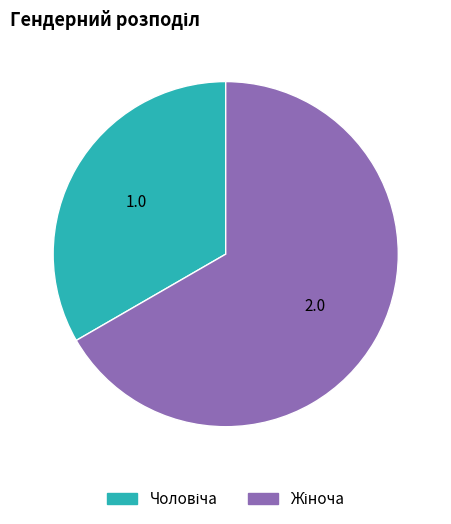

How many slices are in this pie chart?

2